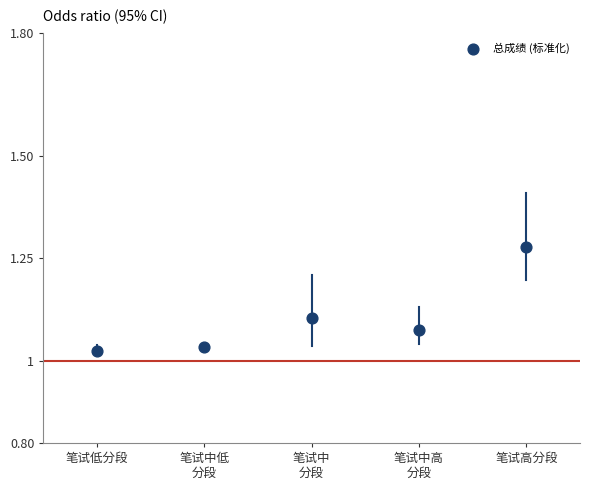

What is the range of Y values (max minus min)?

0.3